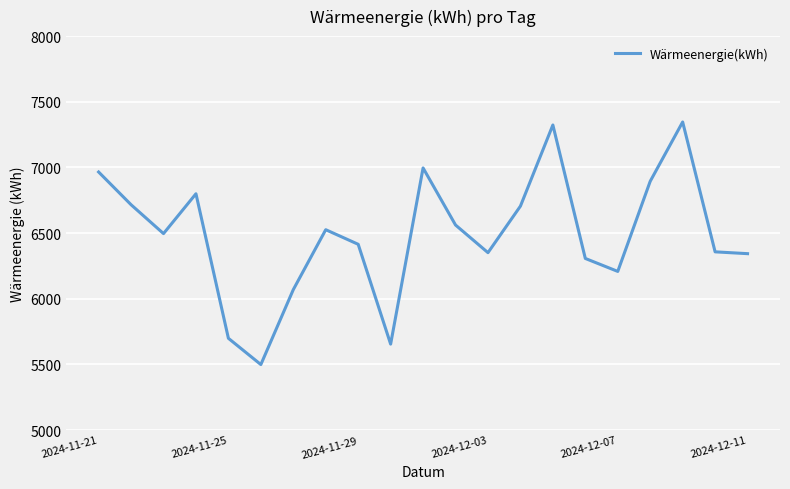

What is the difference between the maximum and minimum values?

1847.0